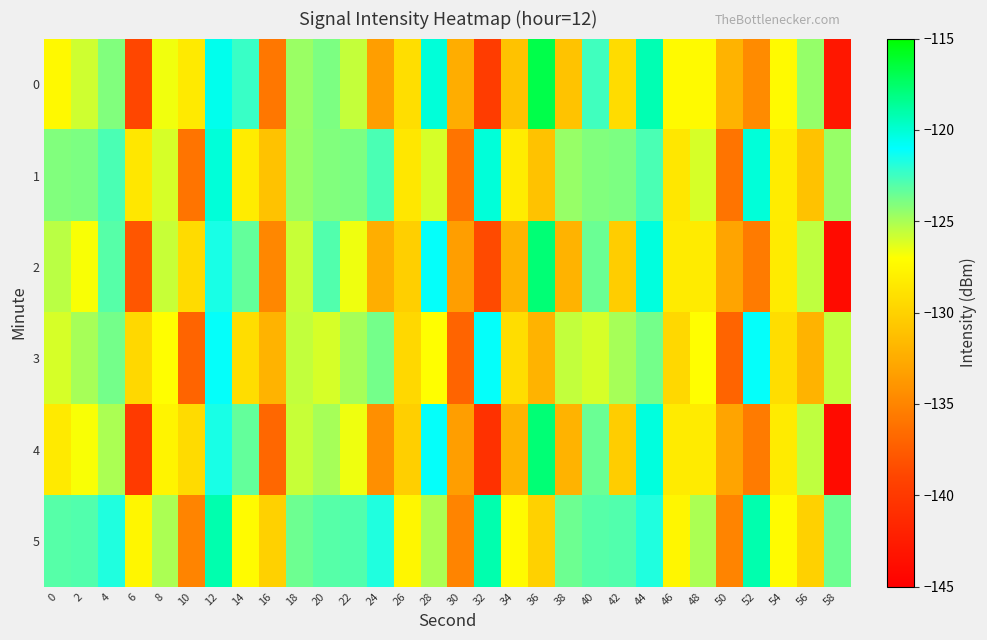

What is the minimum value shown in the chart?

-143.9